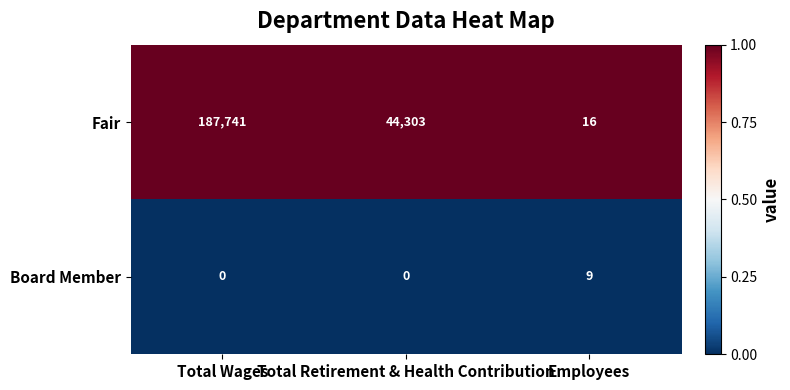

What is the total value across all series at Employees?

25